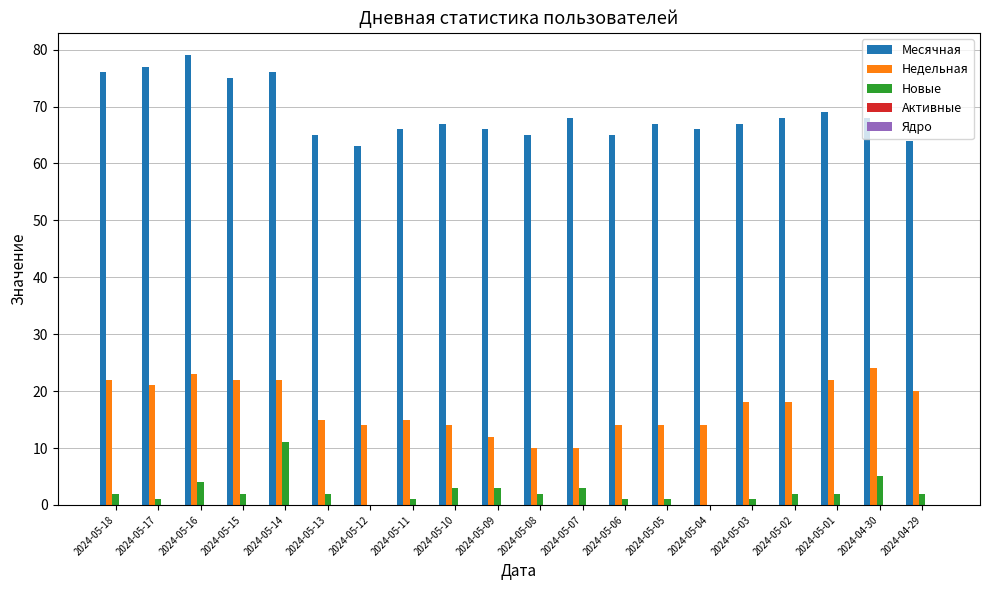

The Недельная series shows 18 at 2024-05-09. True or false?

False